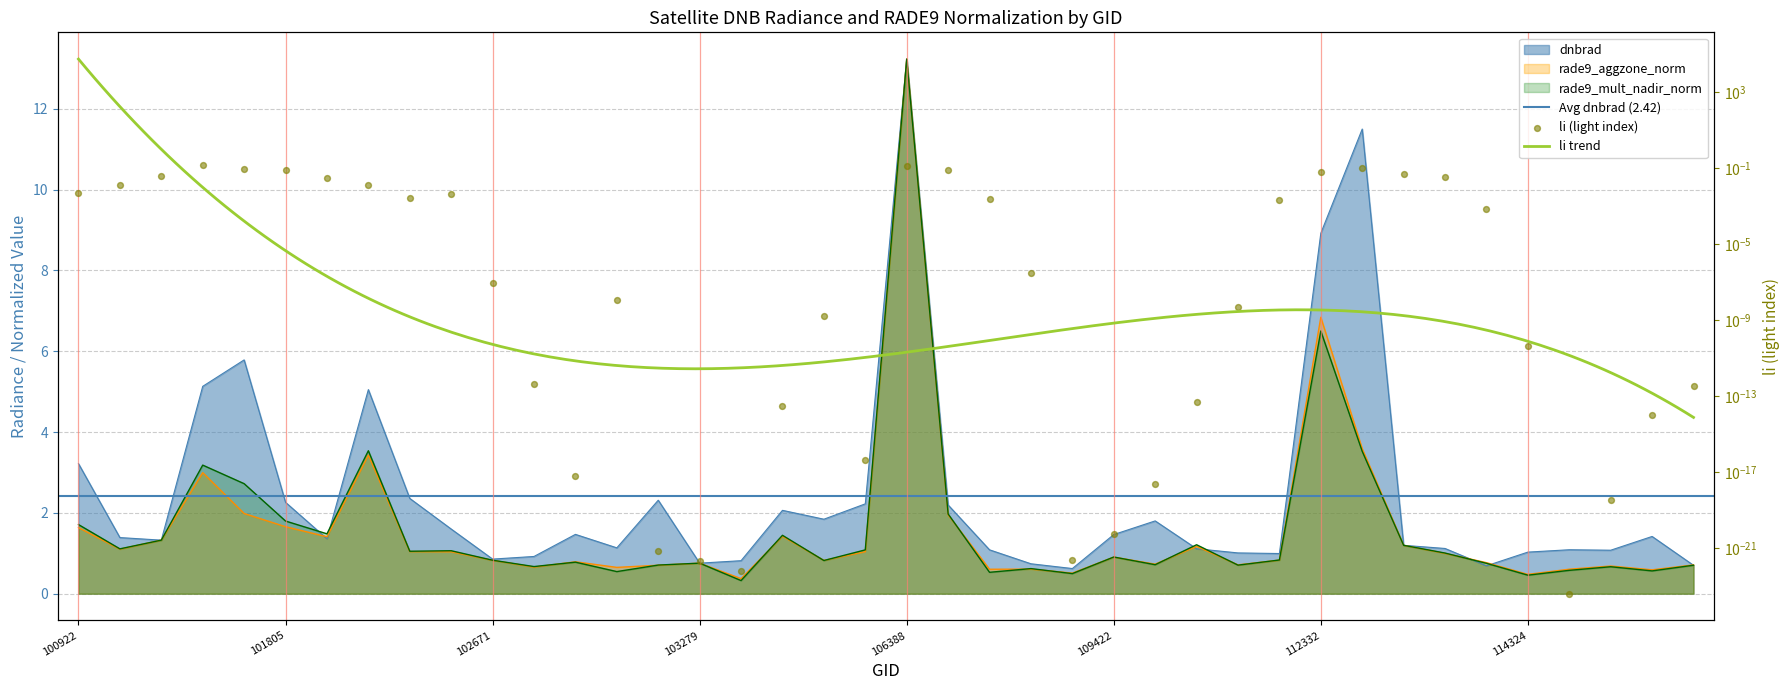

What is the total value across all series at 110299?

2.4